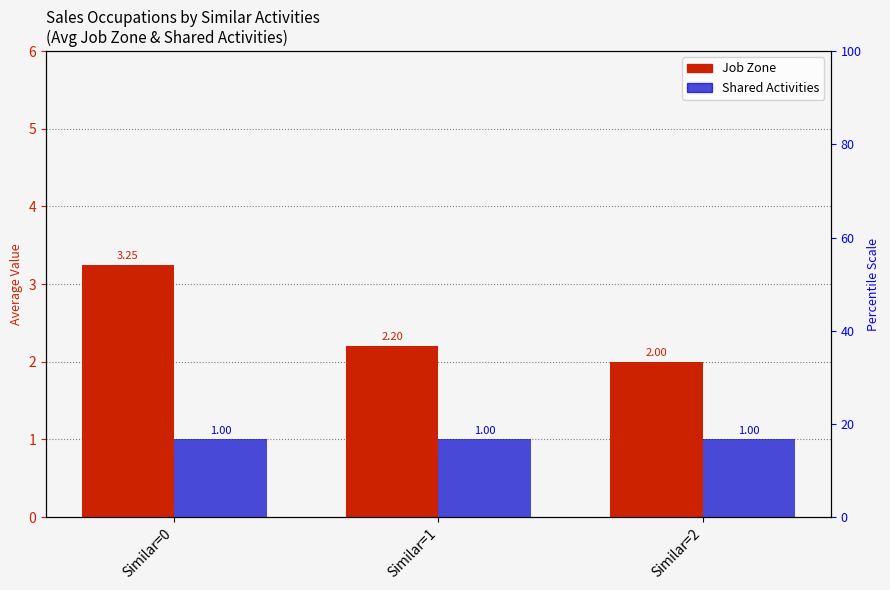

At how many categories does at least one series exceed 2?

2